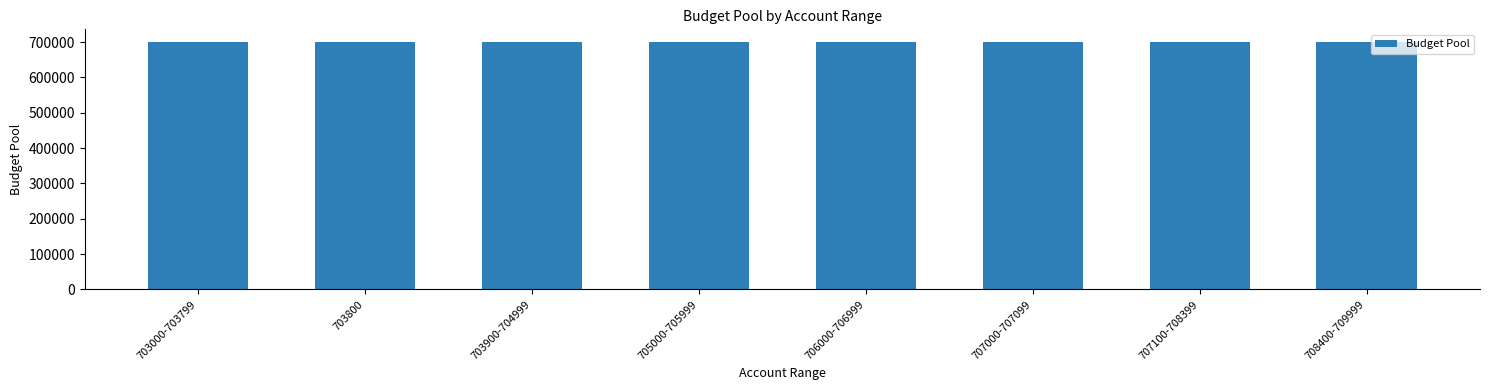

What is the minimum value shown in the chart?

700300